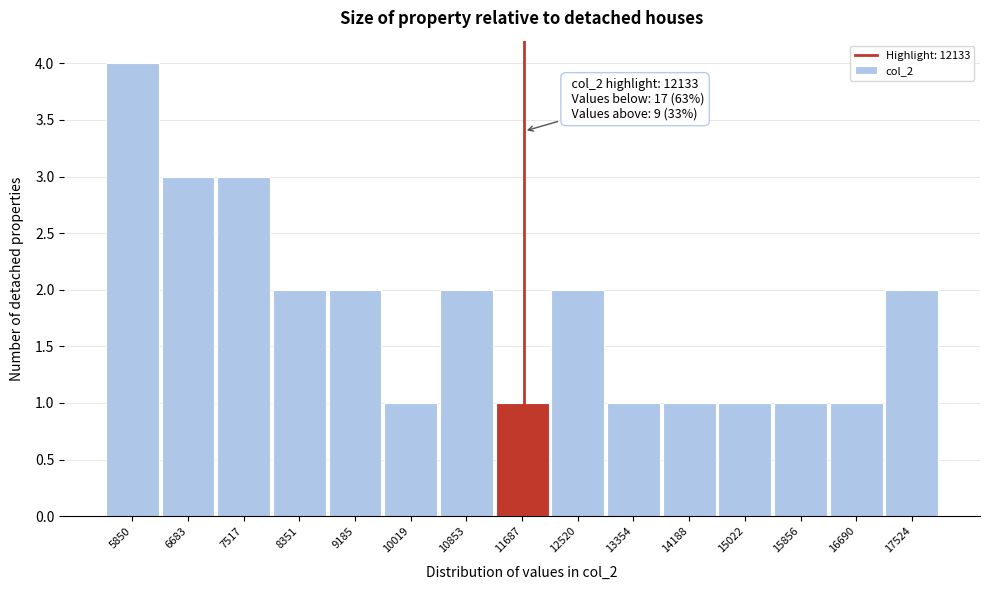

Reading left to right, transcribe all the data shown in this chart.

4	3	3	2	2	1	2	1	2	1	1	1	1	1	2